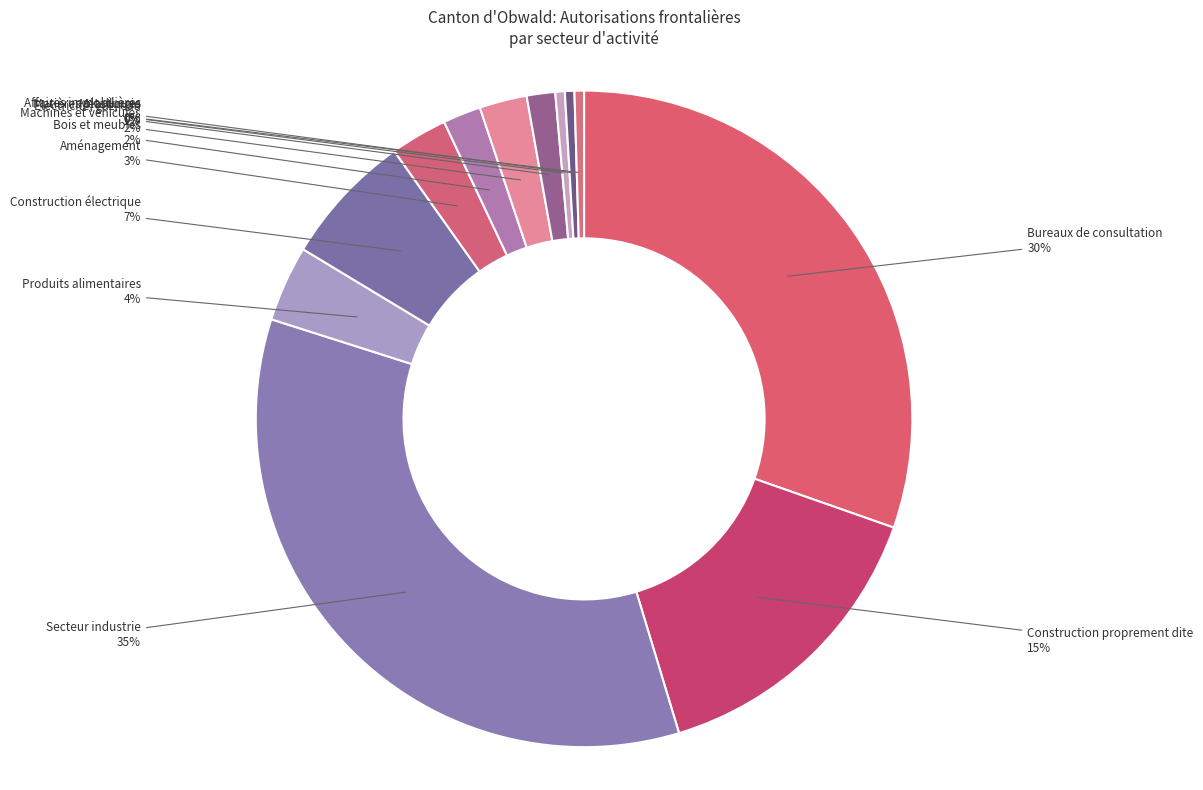

Count the number of slices in the pie.

12